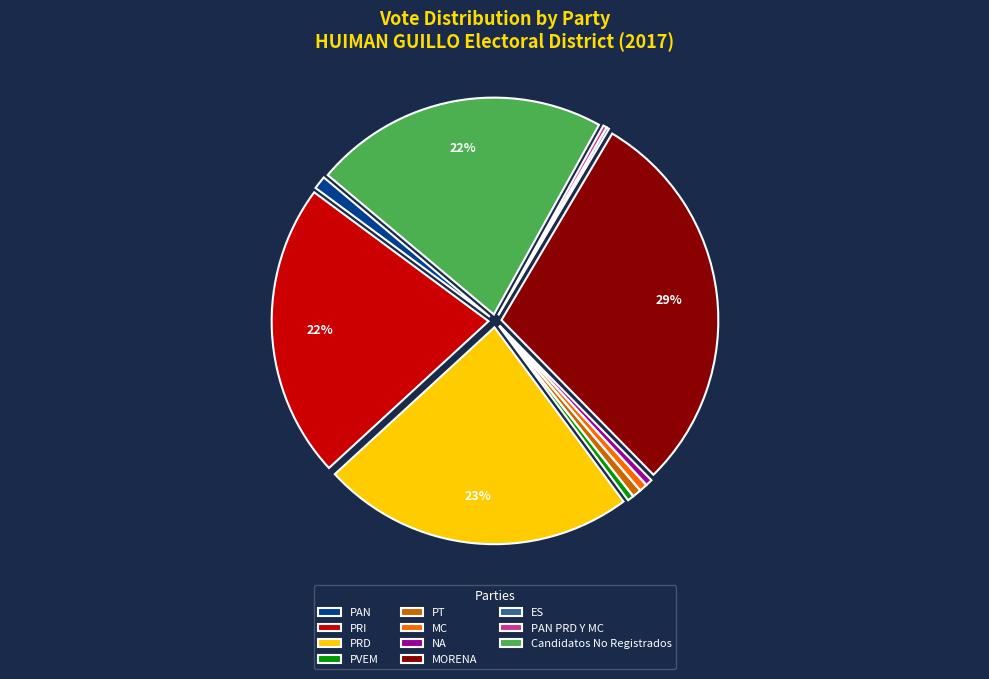

To the nearest percent, what is the difference between the largest and smallest slice percentages?

29%